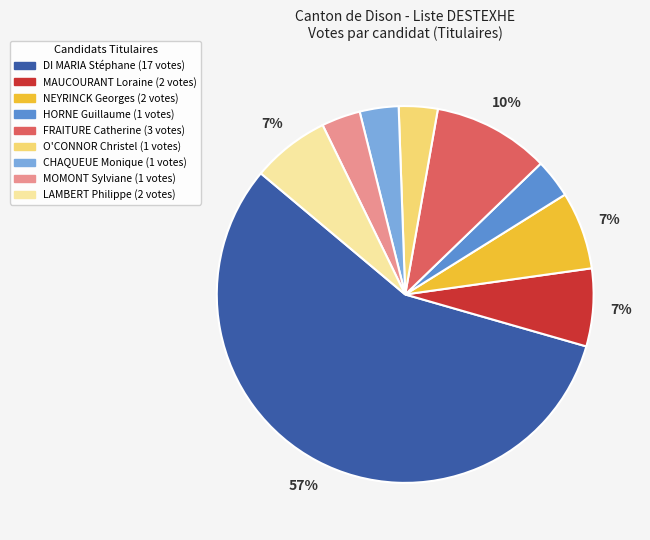

To the nearest percent, what is the average slice percentage?

11%